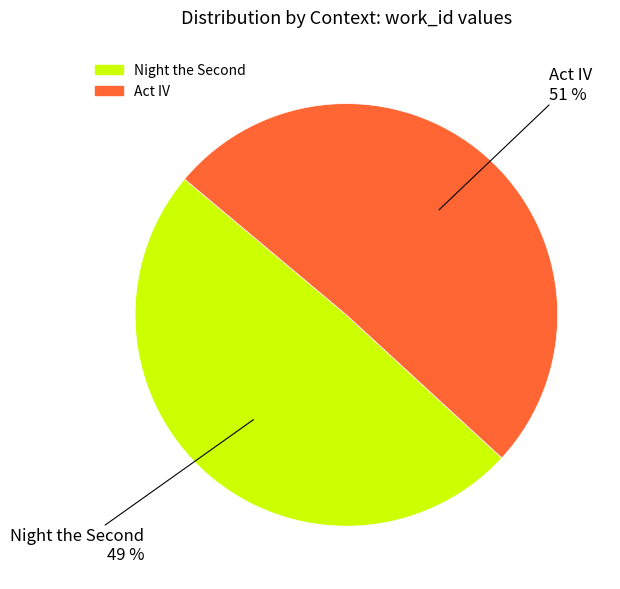

What is the majority slice?

Act IV